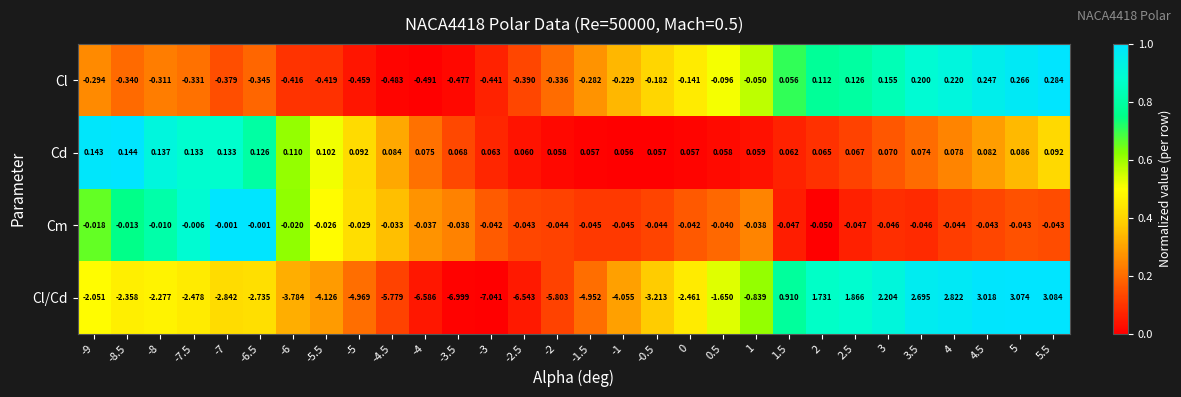

Which series has the largest total across all categories?

Cd